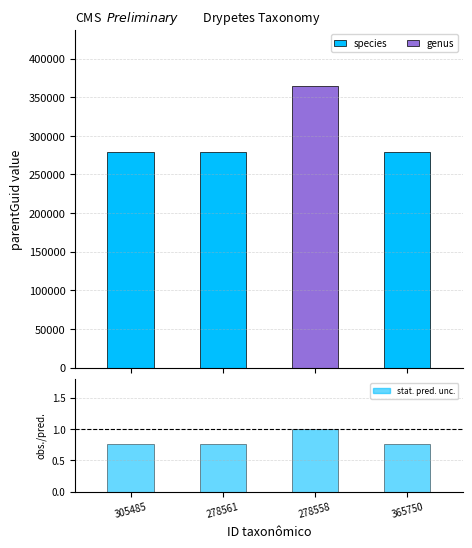

How many series are shown in this chart?

3